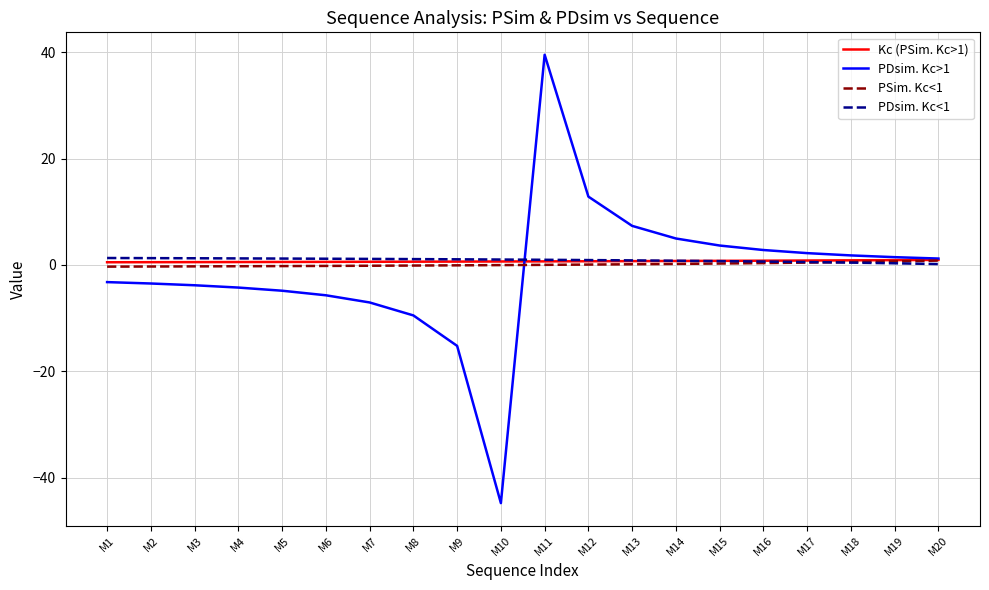

What is the minimum value shown in the chart?

-44.8